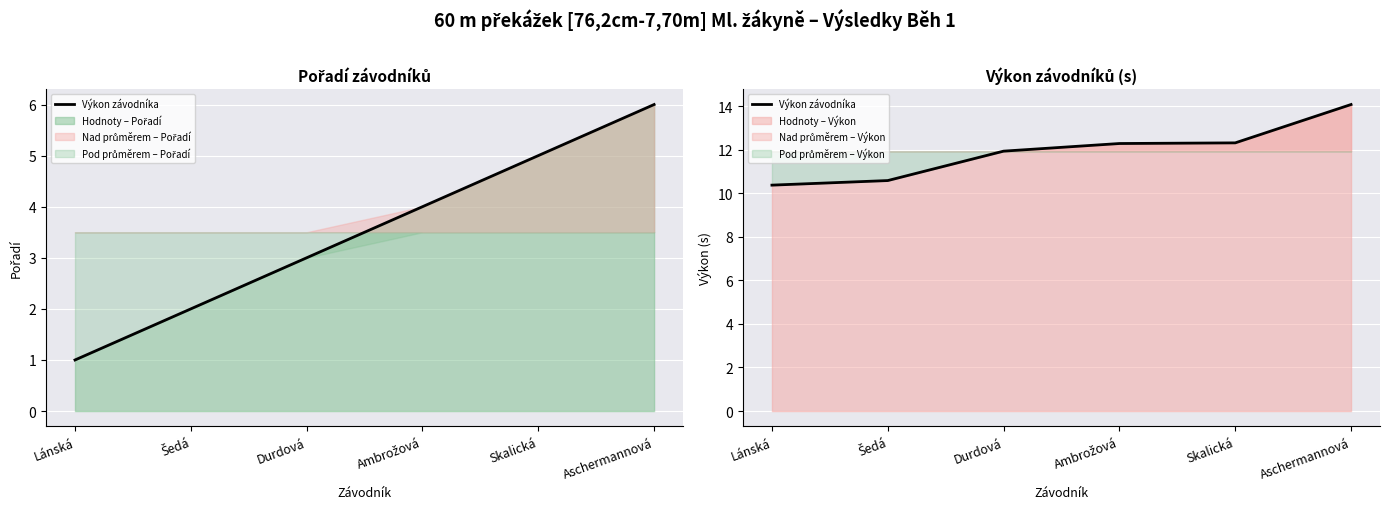

What is the sum of the values at Ambrožová and Šedá?

22.9